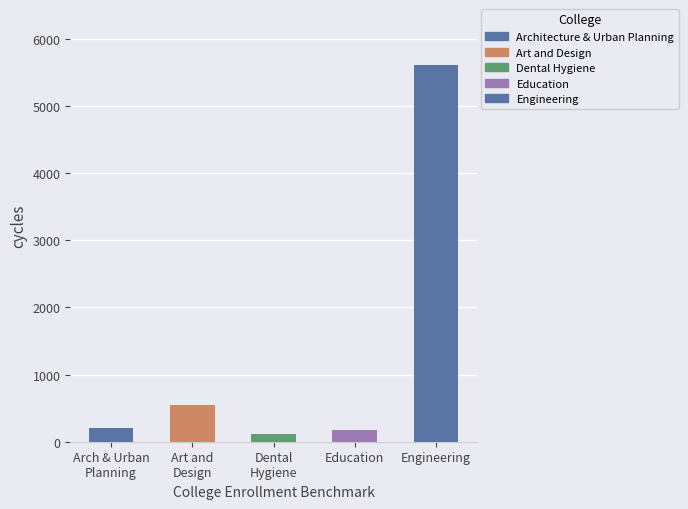

Which category has the highest value across all series?

Engineering